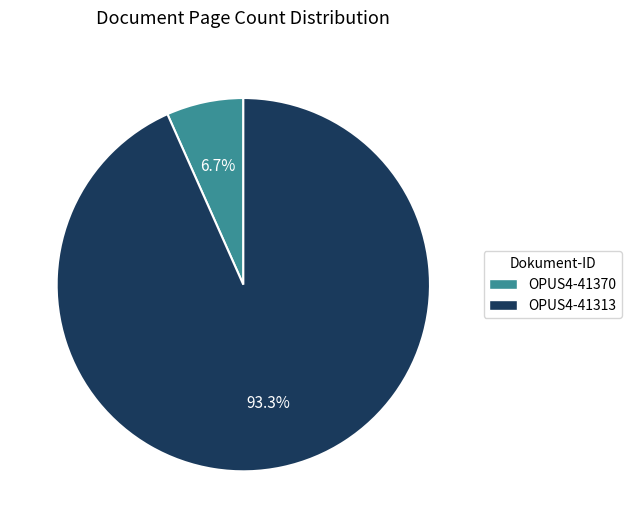

The OPUS4-41370 slice represents 7% of the pie. True or false?

True